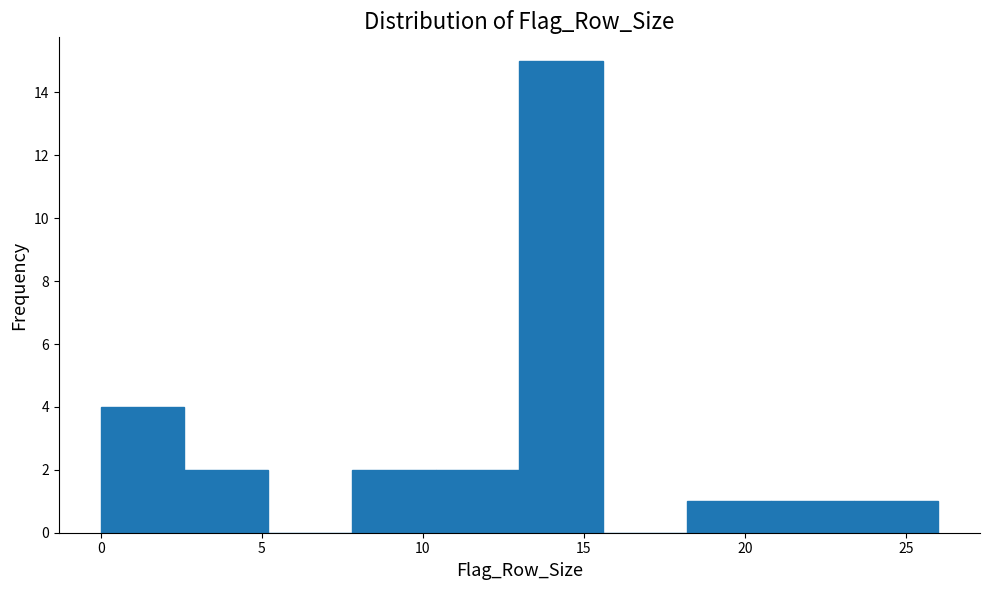

Reading left to right, list every bar in this chart as the range it spans on the x-axis followed by its height. Neither the bar edges nor the heights are printed on the chart, so give them approximately, as read against the axes.

0.0 to 2.6: 4
2.6 to 5.2: 2
5.2 to 7.8: 0
7.8 to 10.4: 2
10.4 to 13.0: 2
13.0 to 15.6: 15
15.6 to 18.2: 0
18.2 to 20.8: 1
20.8 to 23.4: 1
23.4 to 26.0: 1